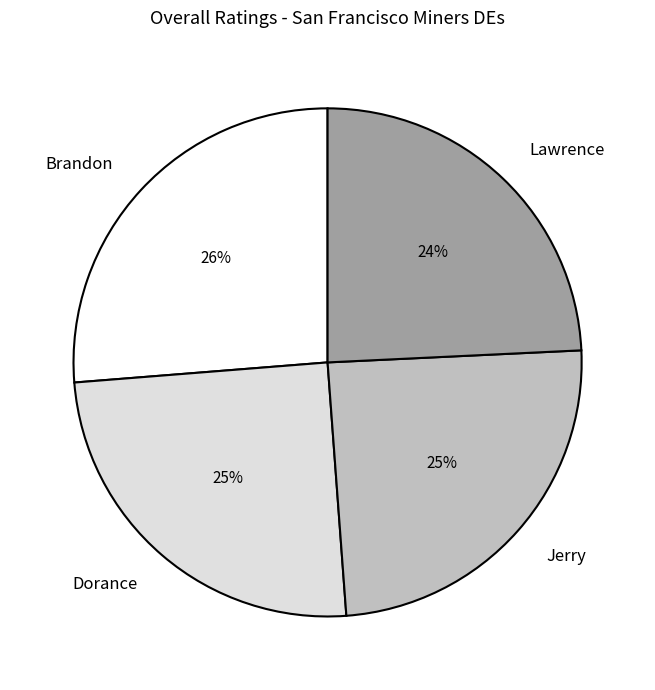

To the nearest percent, what percentage of the pie is Jerry?

25%